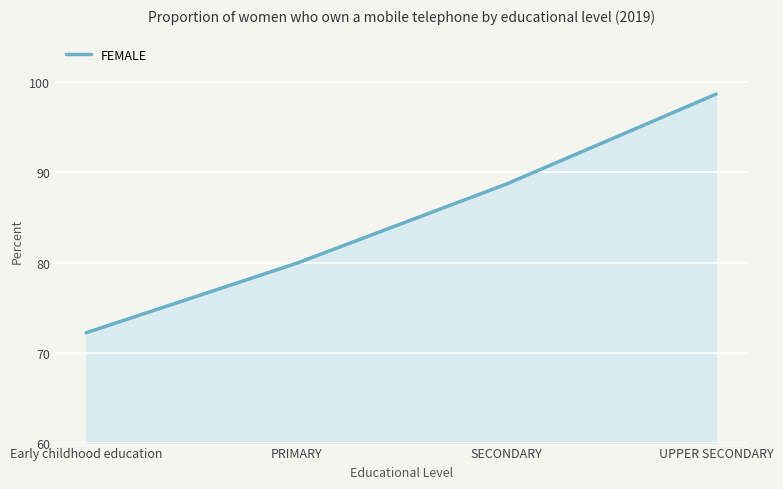

Rank the categories by value from highest to lowest.

UPPER SECONDARY, SECONDARY, PRIMARY, Early childhood education